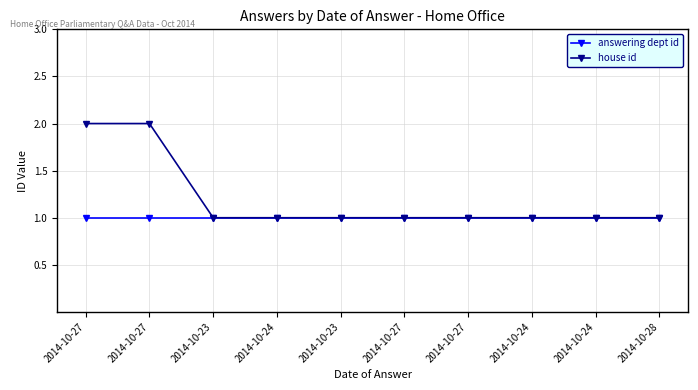

What is the average value of the answering dept id series?

1